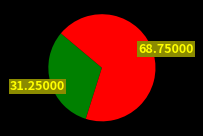

Is there a majority slice in this chart?

Yes